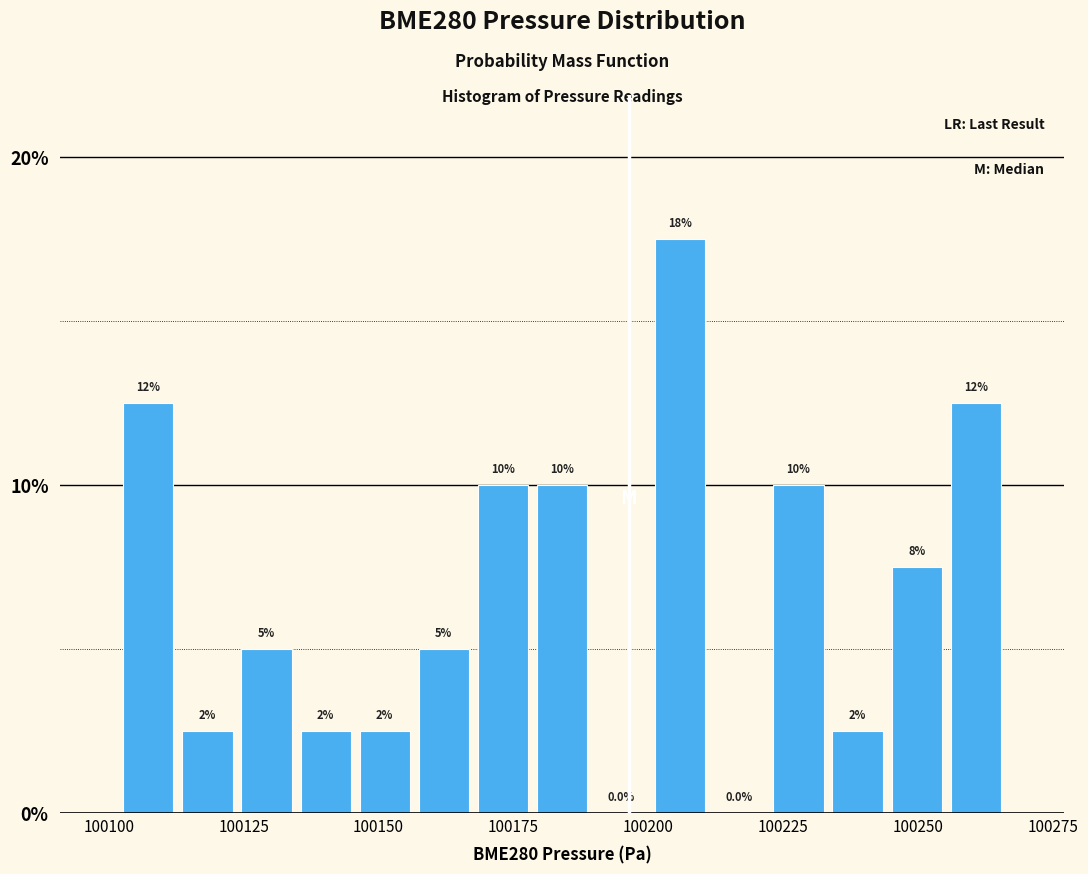

Around what value on the x-axis is the tallest bar? Give the approximate position of its centre, as read against the axis.

100205